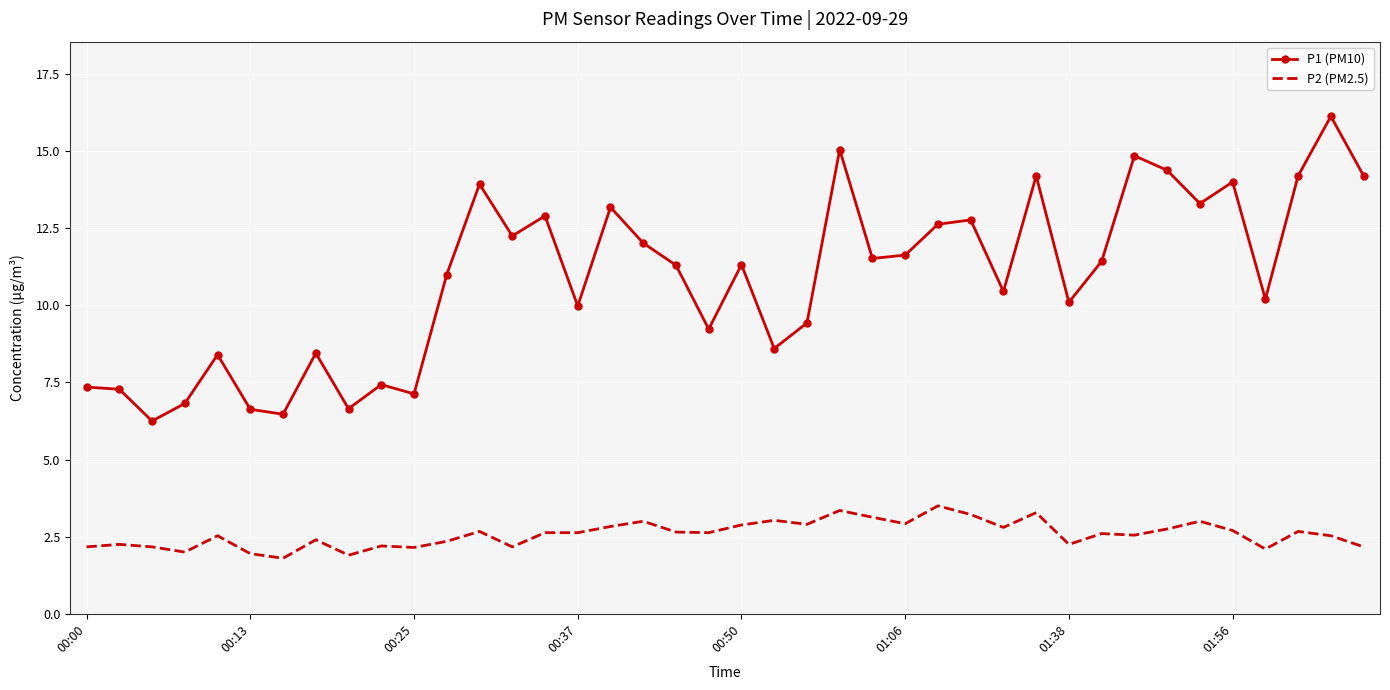

In P1 (PM10), how many points are higher than both neighbors (excluding endpoints)?

13